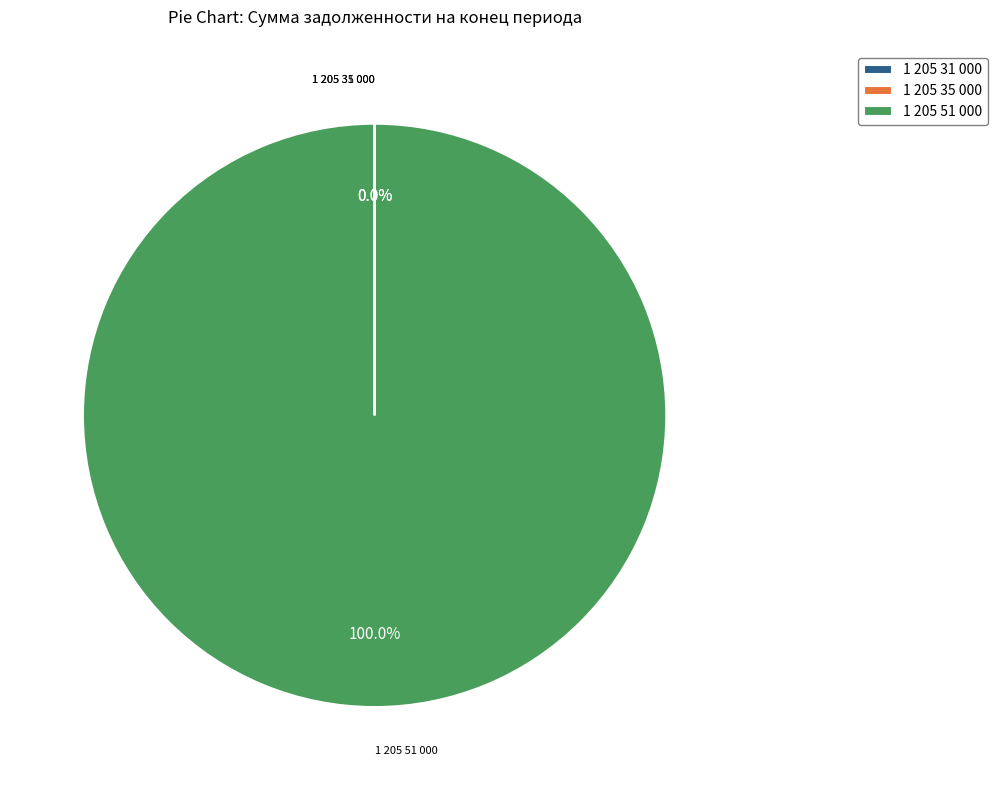

What is the largest slice in the pie chart?

1 205 51 000